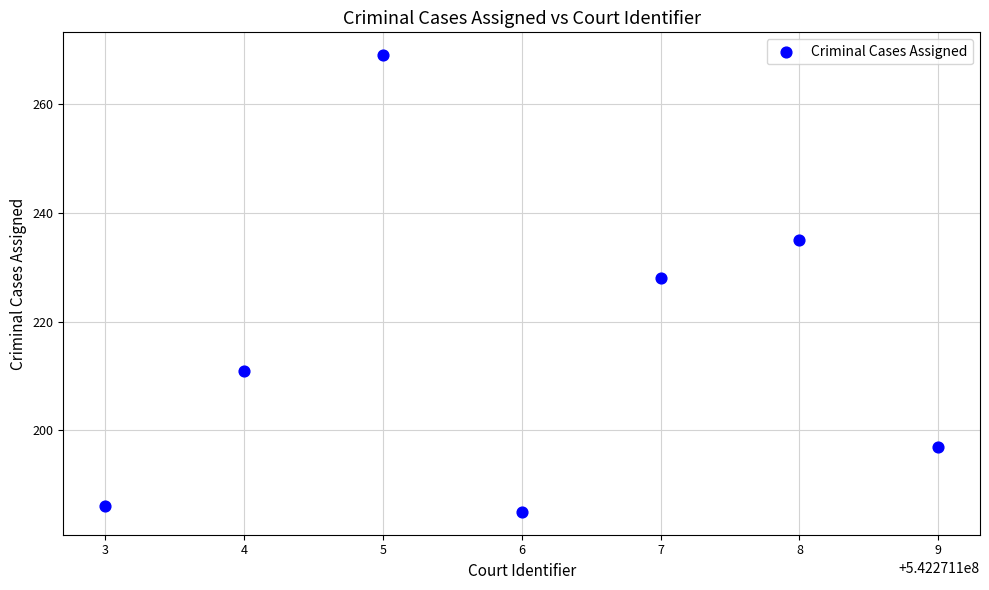

What Y value in the scatter plot is closest to 227?

228